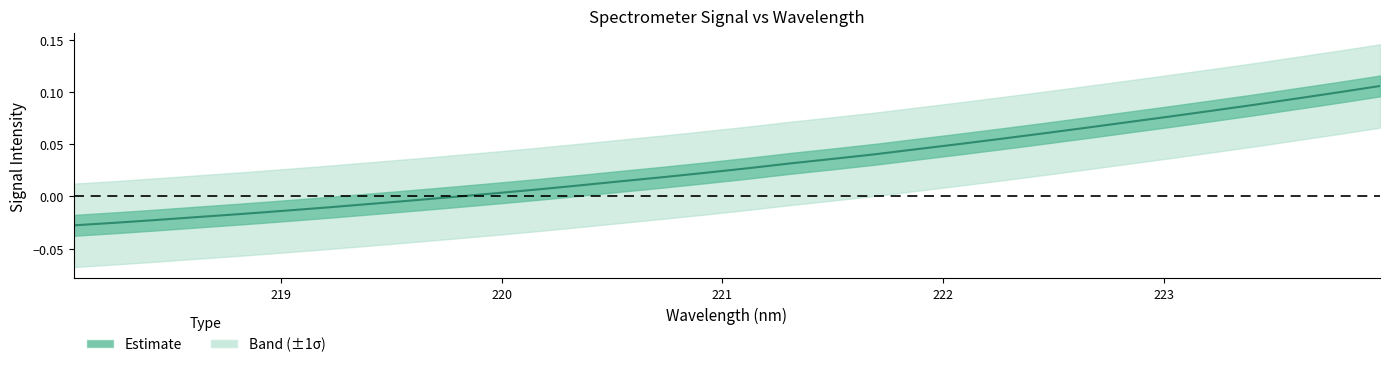

Is this an area chart (filled region under the line)?

No